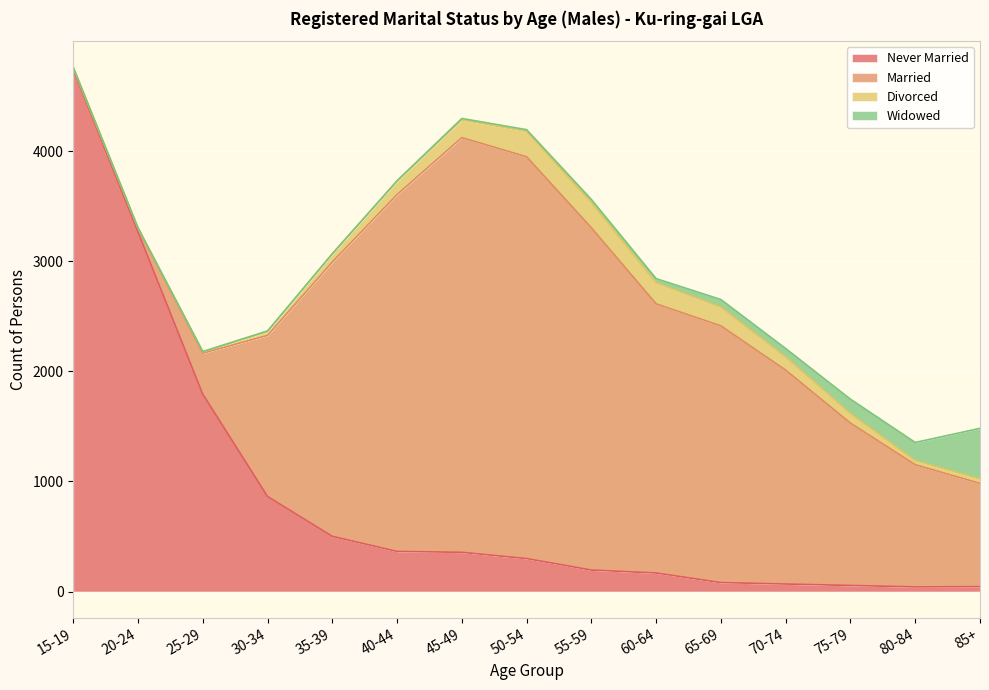

True or false: Married has more than 1 interior local peaks.

False